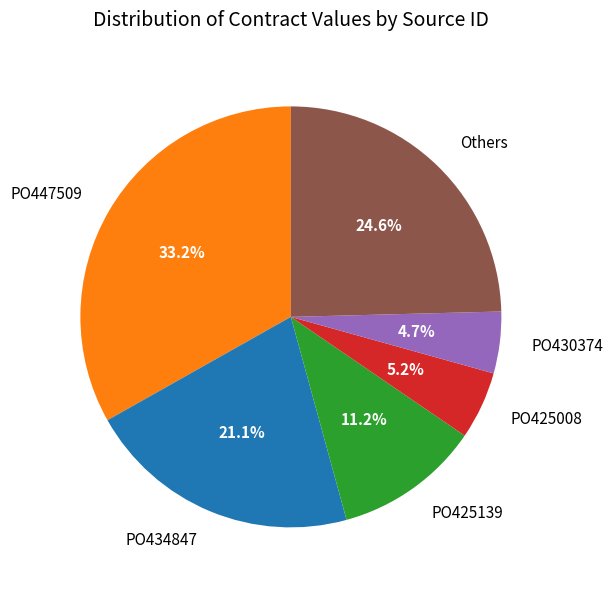

Do PO425139 and PO447509 together represent more than half of the pie?

No